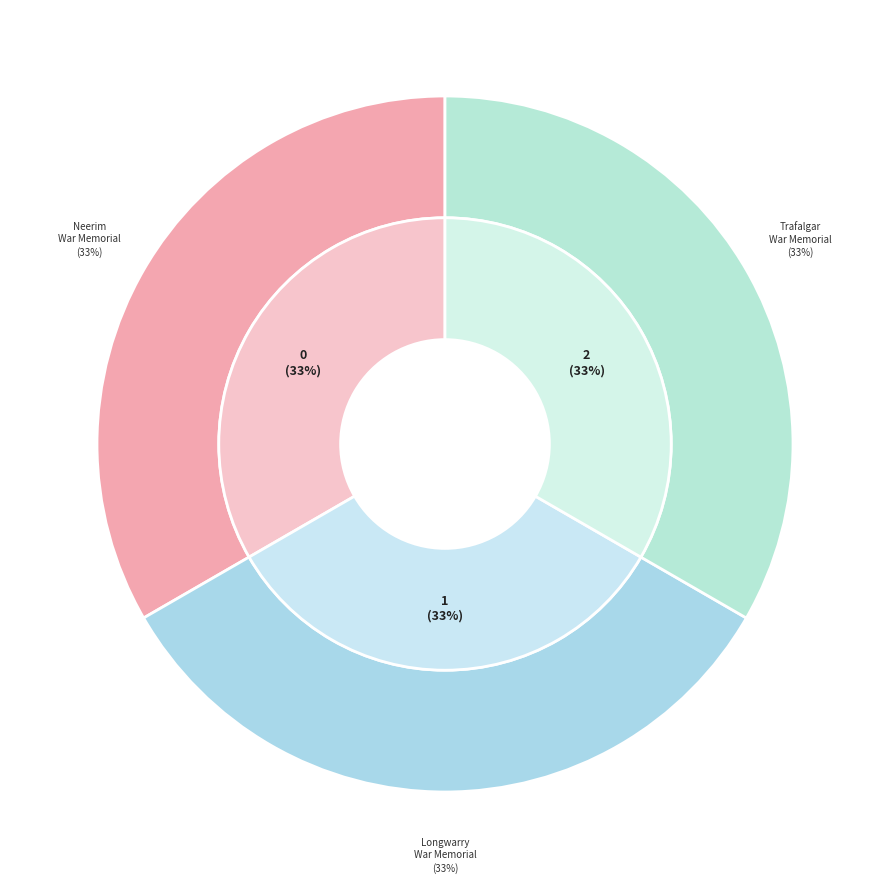

Do Neerim War Memorial and Trafalgar War Memorial together represent more than half of the pie?

Yes